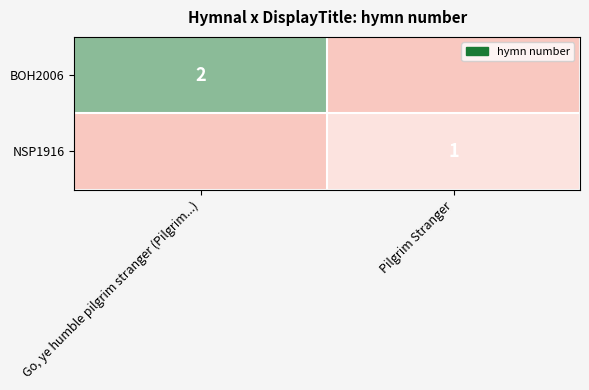

At how many categories does at least one series exceed 1?

1